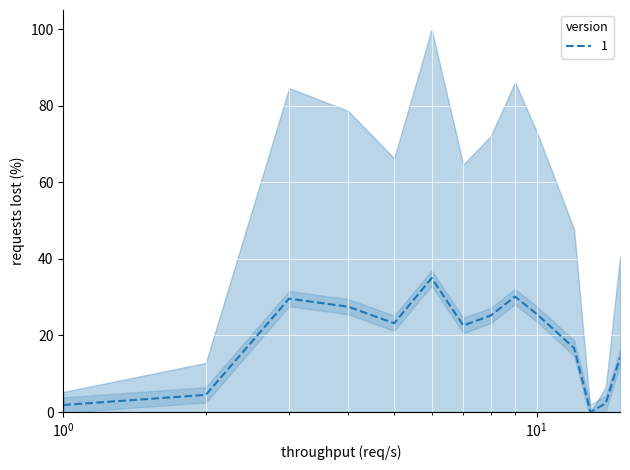

At which category does the chart reach its minimum across all series?

13